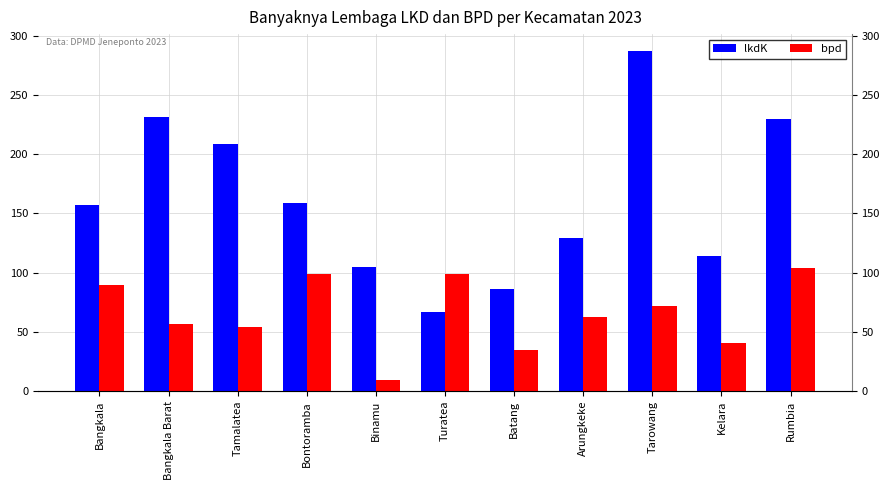

Where does the bpd series first go above 63?

Bangkala